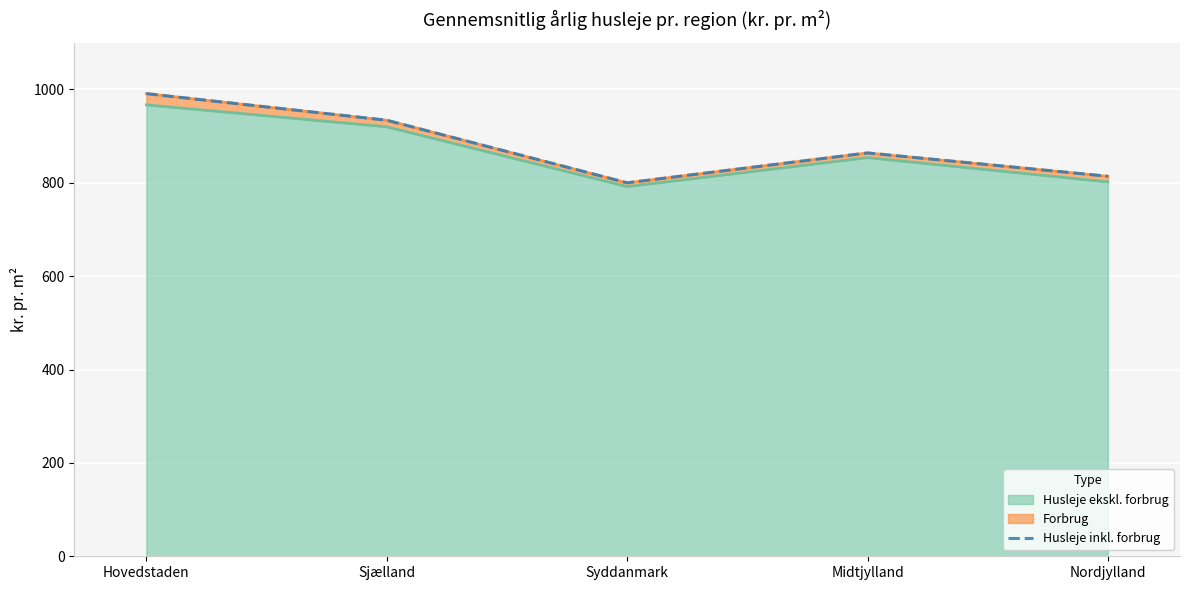

Reading left to right, transcribe all the data shown in this chart.

991	934	800	864	814